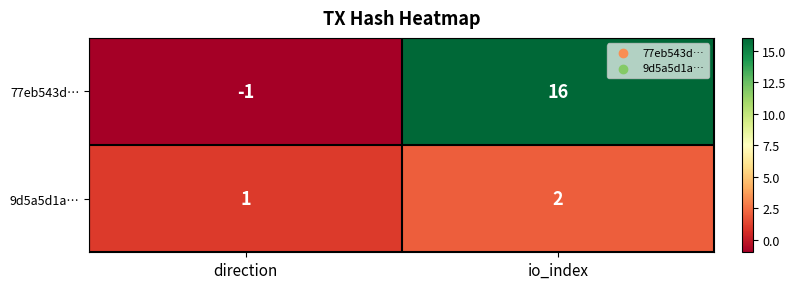

Rank the series by their average value, from highest to lowest.

77eb543d…, 9d5a5d1a…